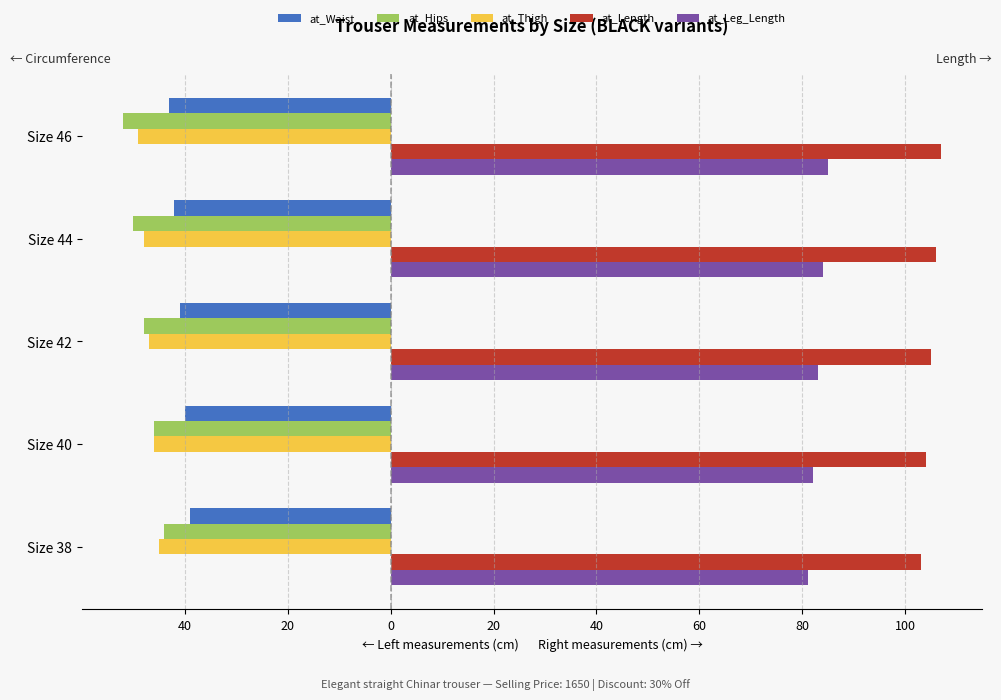

What are all the series names shown in the legend?

at_Waist, at_Hips, at_Thigh, at_Length, at_Leg_Length